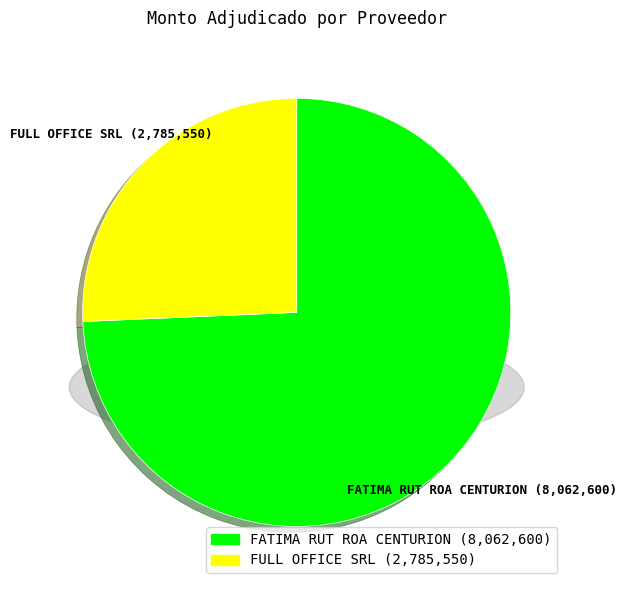

To the nearest percent, what is the difference between the FULL OFFICE SRL and FATIMA RUT ROA CENTURION slice percentages?

49%